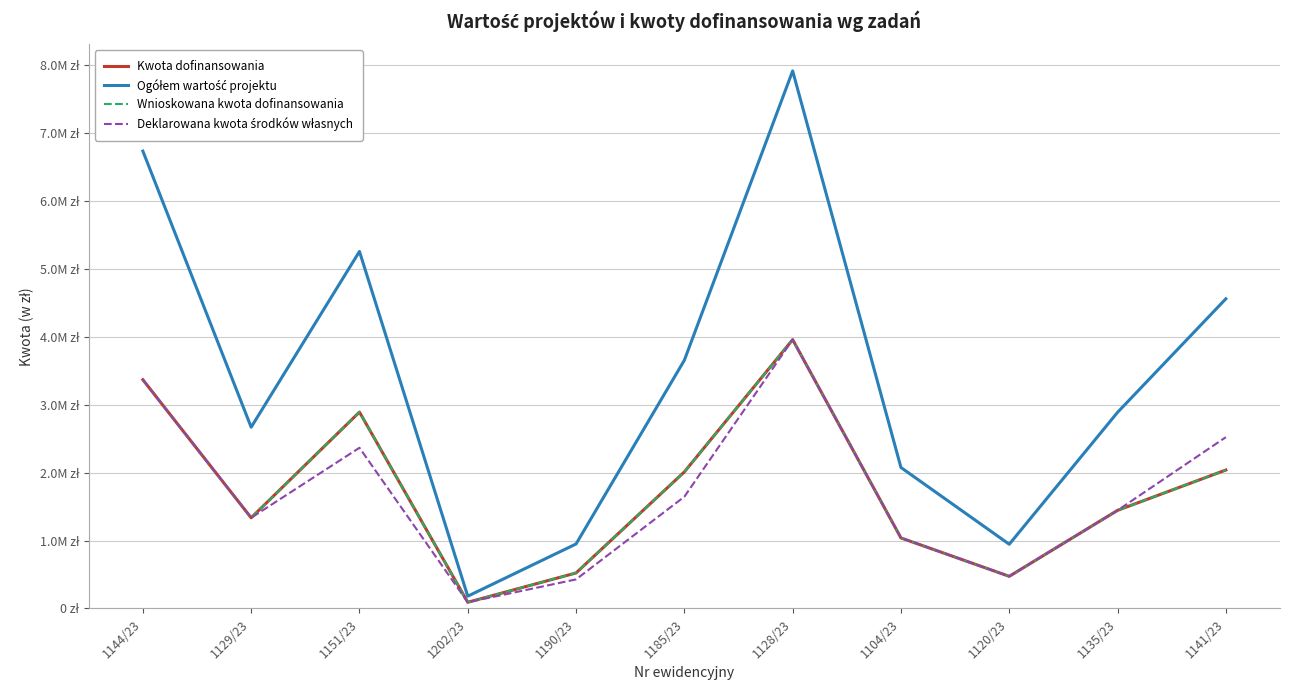

Which series has the largest range (max minus min)?

Ogółem wartość projektu